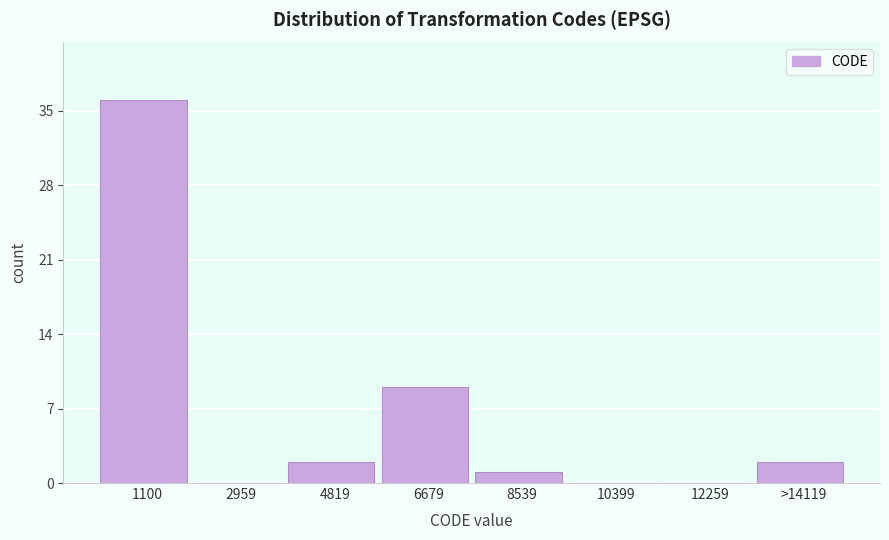

Reading left to right, transcribe all the data shown in this chart.

1100=36	2959=0	4819=2	6679=9	8539=1	10399=0	12259=0	>14119=2